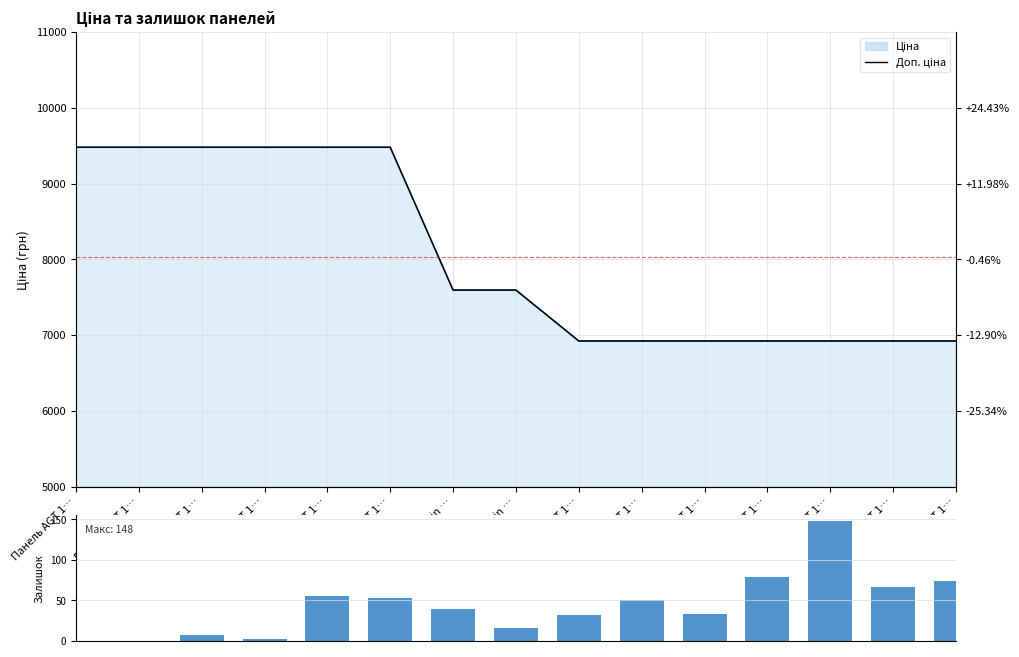

How many values in the Доп. ціна series are below 7596?

7